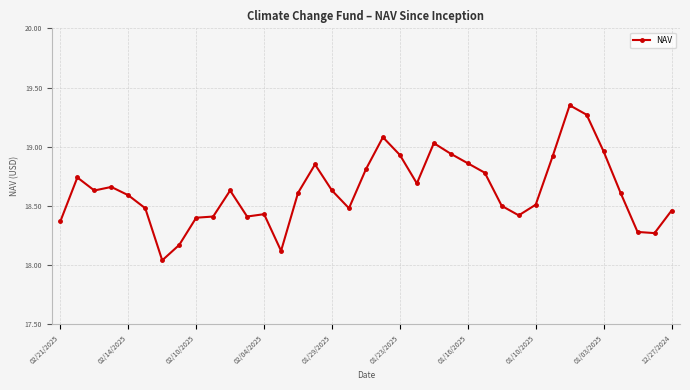

What is the difference between the maximum and second lowest values?

1.2